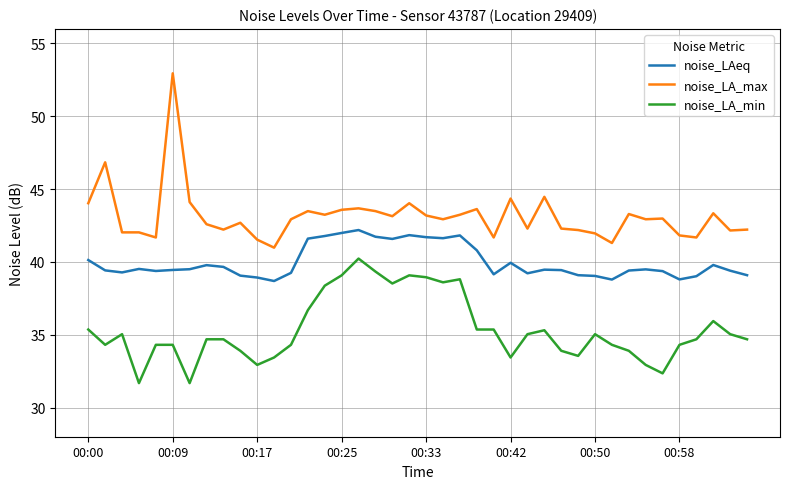

True or false: noise_LA_min and noise_LAeq intersect in this chart.

False